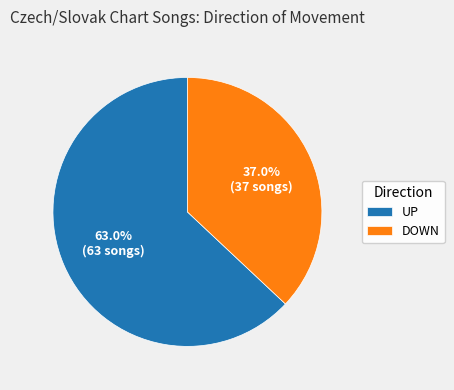

Which has a higher value, UP or DOWN?

UP